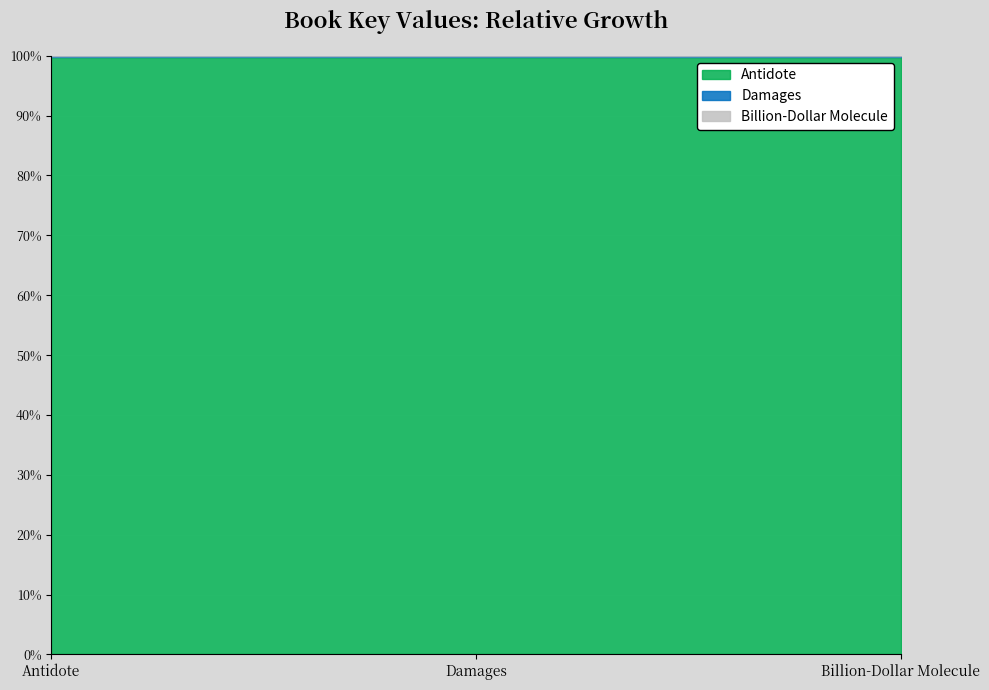

Which label corresponds to the largest value in the chart?

Antidote